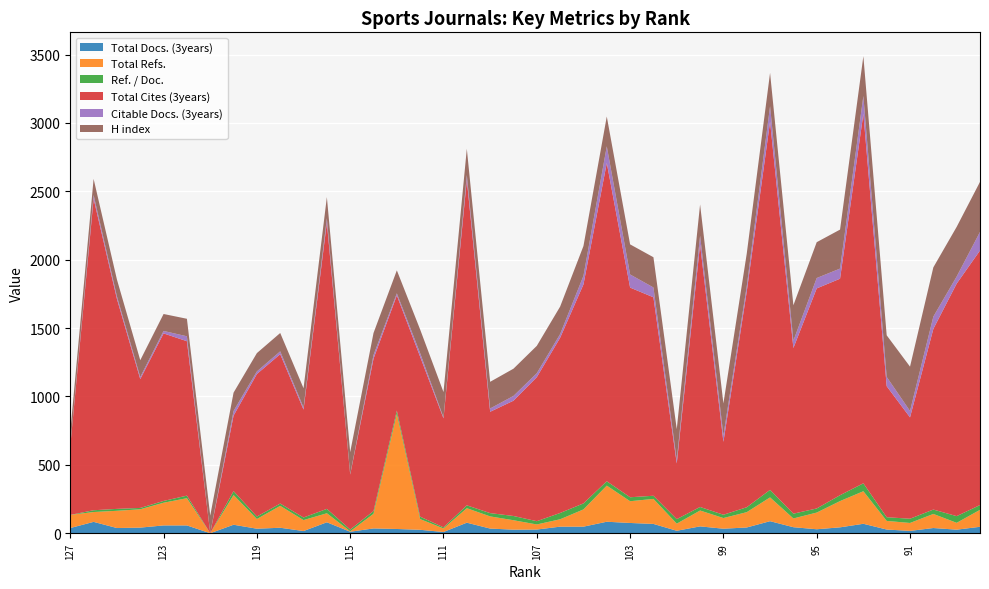

Reading left to right, what are all the values shown in this chart?

Total Docs. (3years): 127=38	126=83	125=38	124=41	123=57	122=57	121=0	120=62	119=33	118=40	117=16	116=80	115=11	114=35	113=31	112=25	111=9	110=77	109=34	108=26	107=27	106=48	105=48	104=84	103=75	102=68	101=18	100=50	99=33	98=42	97=88	96=44	95=29	94=43	93=69	92=27	91=17	90=38	89=26	88=47
Total Refs.: 127=96	126=72	125=126	124=134	123=166	122=199	121=0	120=217	119=71	118=160	117=80	116=66	115=3	114=107	113=842	112=78	111=26	110=106	109=89	108=69	107=37	106=54	105=126	104=264	103=159	102=183	101=52	100=116	99=78	98=112	97=174	96=64	95=122	94=192	93=238	92=63	91=58	90=103	89=50	88=124
Ref. / Doc.: 127=0	126=13	125=14	124=10	123=13	122=19	121=0	120=29	119=18	118=17	117=19	116=32	115=13	114=20	113=24	112=18	111=8	110=21	109=24	108=31	107=24	106=46	105=44	104=32	103=29	102=23	101=33	100=26	99=24	98=36	97=55	96=35	95=30	94=43	93=58	92=27	91=31	90=32	89=49	88=35
Total Cites (3years): 127=503	126=2278	125=1535	124=942	123=1225	122=1129	121=0	120=552	119=1042	118=1092	117=789	116=2094	115=402	114=1114	113=842	112=1169	111=797	110=2379	109=741	108=843	107=1053	106=1281	105=1601	104=2327	103=1533	102=1451	101=407	100=1919	99=533	98=1577	97=2692	96=1211	95=1609	94=1583	93=2702	92=958	91=741	90=1321	89=1700	88=1861
Citable Docs. (3years): 127=3	126=27	125=19	124=15	123=18	122=36	121=0	120=34	119=19	118=21	117=15	116=31	115=3	114=27	113=15	112=26	111=7	110=36	109=24	108=35	107=29	106=27	105=63	104=122	103=96	102=72	101=26	100=64	99=47	98=38	97=113	96=54	95=76	94=74	93=130	92=68	91=47	90=90	89=52	88=136
H index: 127=103	126=118	125=123	124=123	123=124	122=128	121=129	120=134	119=134	118=134	117=141	116=155	115=161	114=161	113=168	112=173	111=185	110=192	109=195	108=199	107=200	106=201	105=218	104=218	103=220	102=221	101=225	100=229	99=234	98=239	97=244	96=259	95=262	94=285	93=291	92=304	91=324	90=360	89=363	88=366